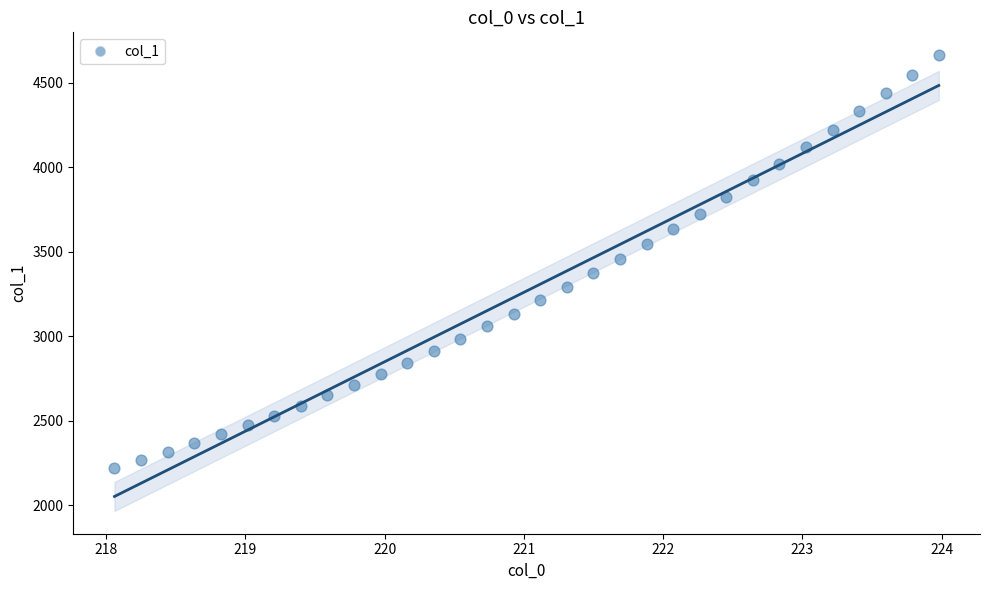

What is the range of X values (max minus min)?

5.9